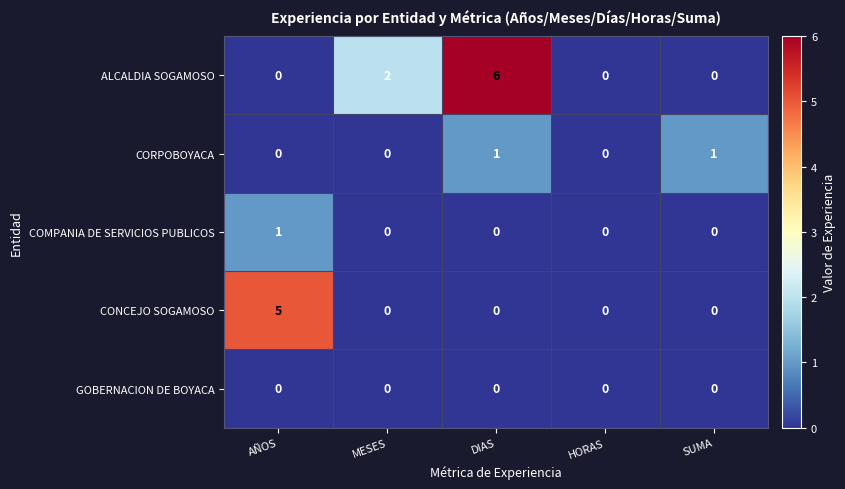

Reading left to right, list all the values displayed in this chart.

ALCALDIA SOGAMOSO: AÑOS=0	MESES=2	DIAS=6	HORAS=0	SUMA=0
CORPOBOYACA: AÑOS=0	MESES=0	DIAS=1	HORAS=0	SUMA=1
COMPANIA DE SERVICIOS PUBLICOS: AÑOS=1	MESES=0	DIAS=0	HORAS=0	SUMA=0
CONCEJO SOGAMOSO: AÑOS=5	MESES=0	DIAS=0	HORAS=0	SUMA=0
GOBERNACION DE BOYACA: AÑOS=0	MESES=0	DIAS=0	HORAS=0	SUMA=0